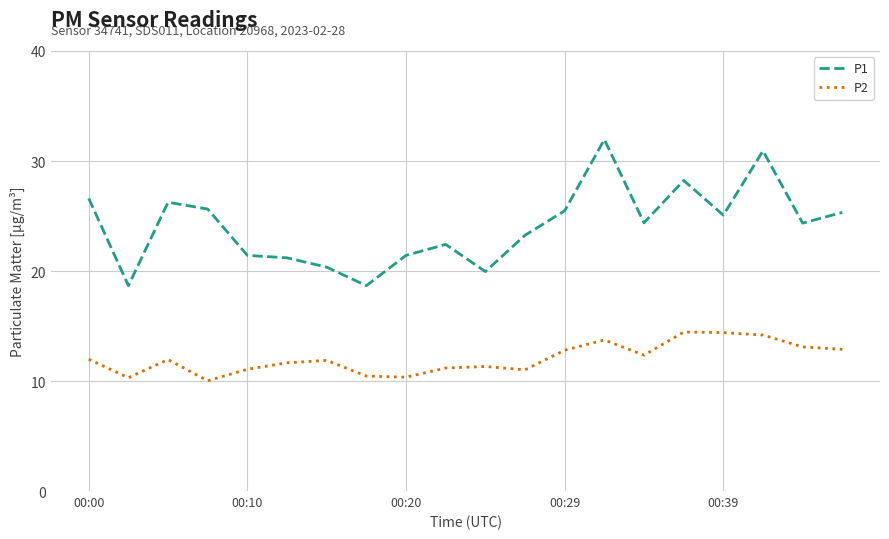

Which series has the largest total across all categories?

P1